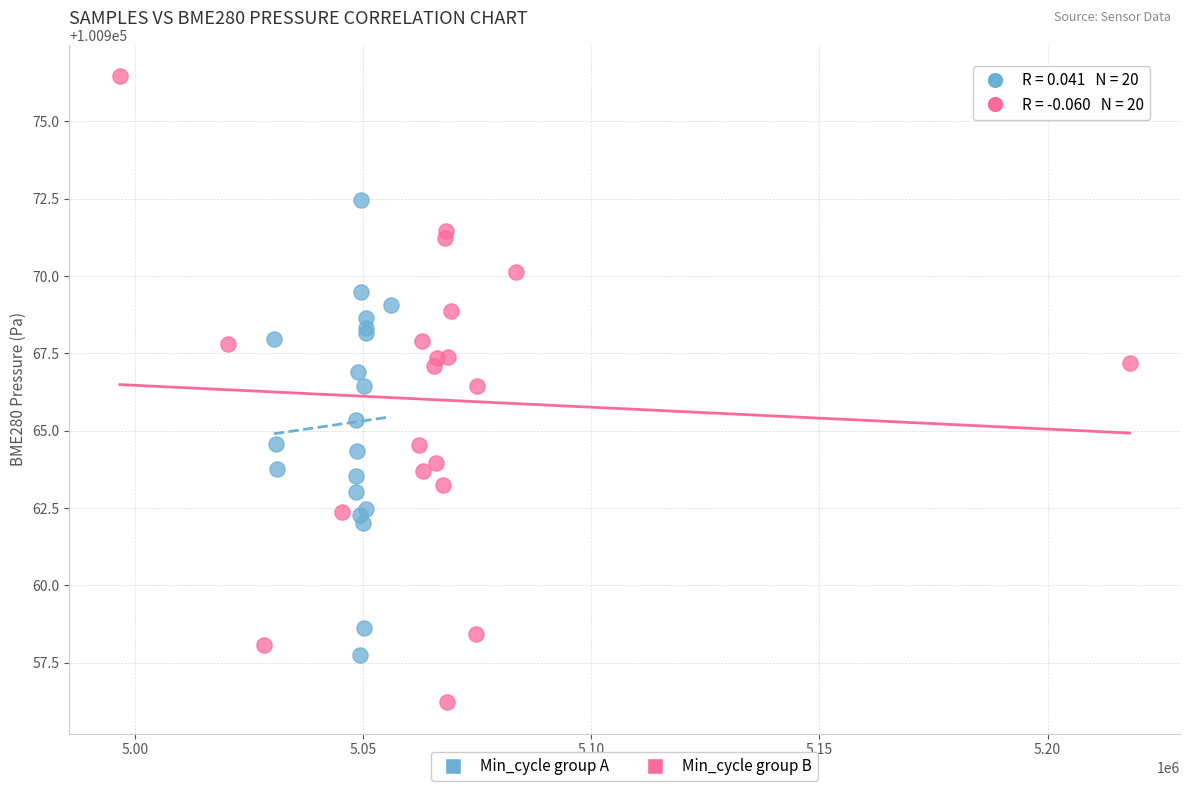

Which series reaches the maximum Y coordinate?

Min_cycle group B